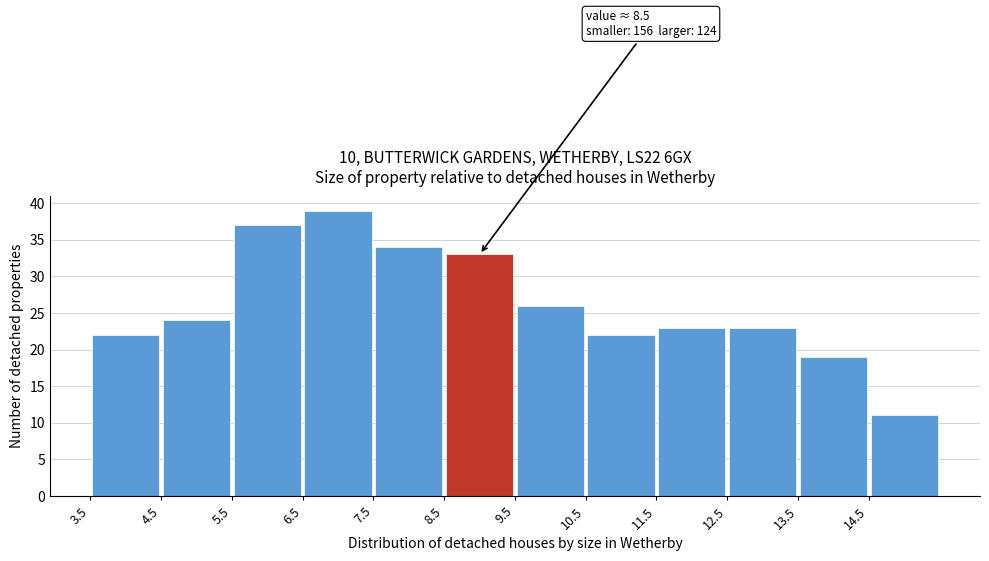

Which range on the x-axis has the tallest bar?

6.5 to 7.5